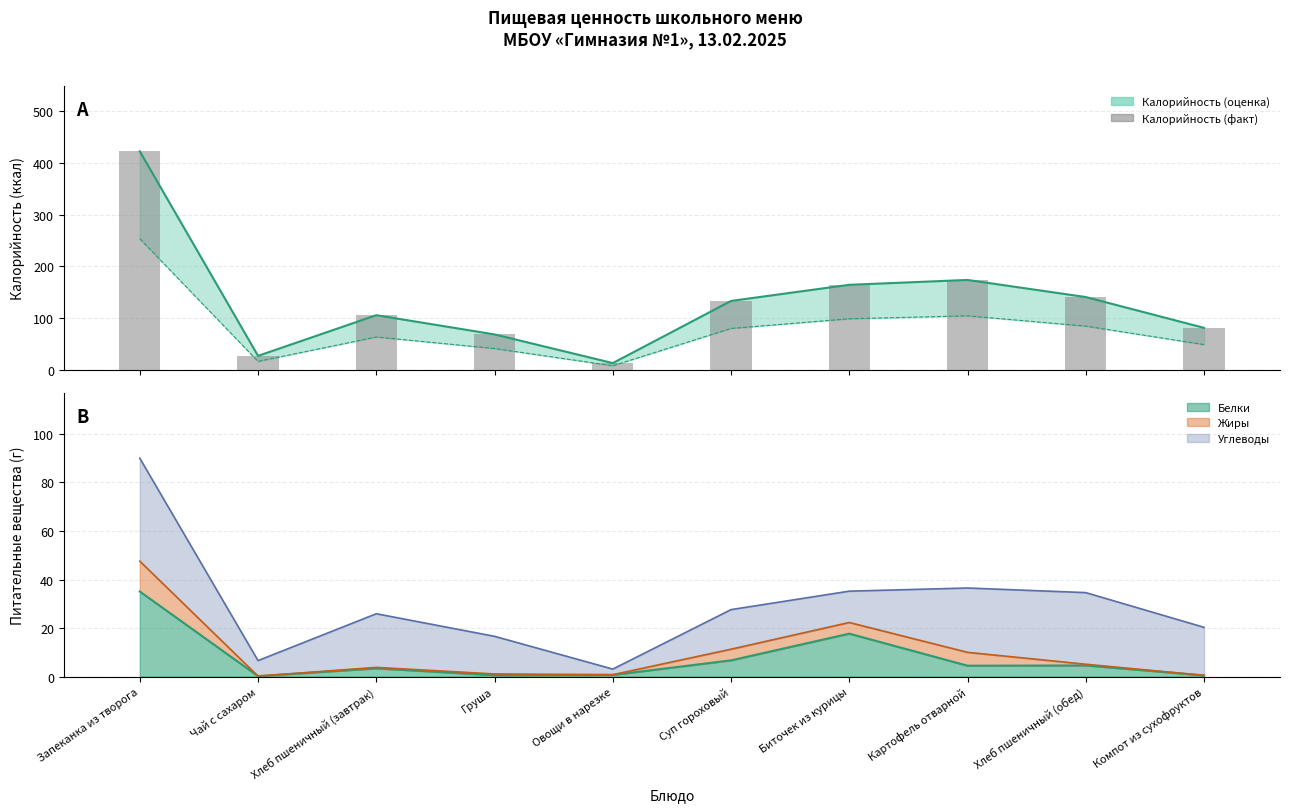

What is the sum of the values at Хлеб пшеничный (обед) and Овощи в нарезке?

153.4